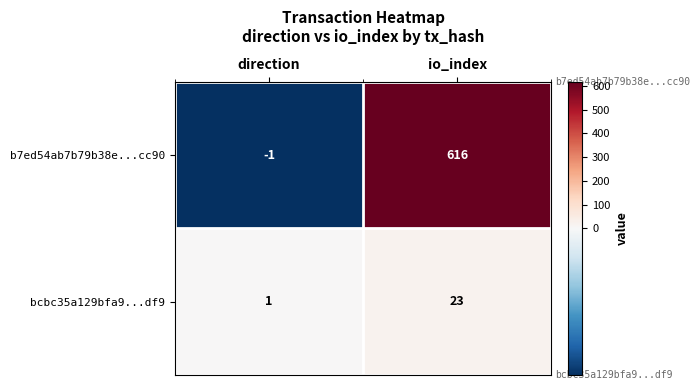

What is the sum of all bcbc35a129bfa9...df9 values?

24